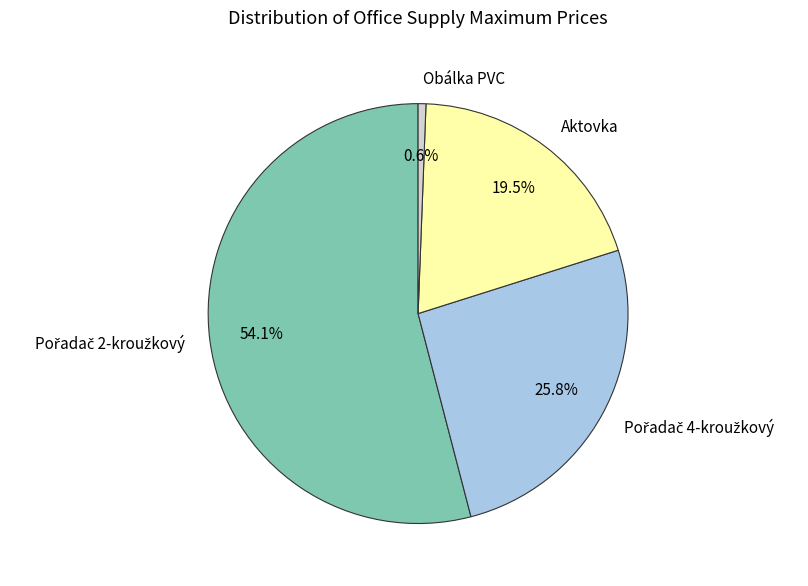

How many slices are in this pie chart?

4